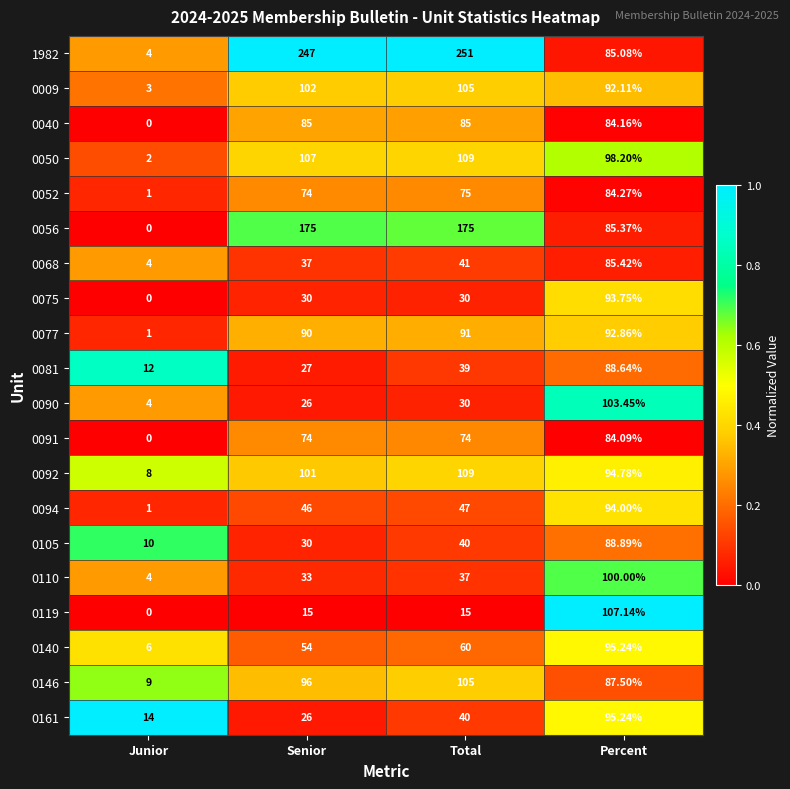

At which category is the sum across all series the highest?

Percent